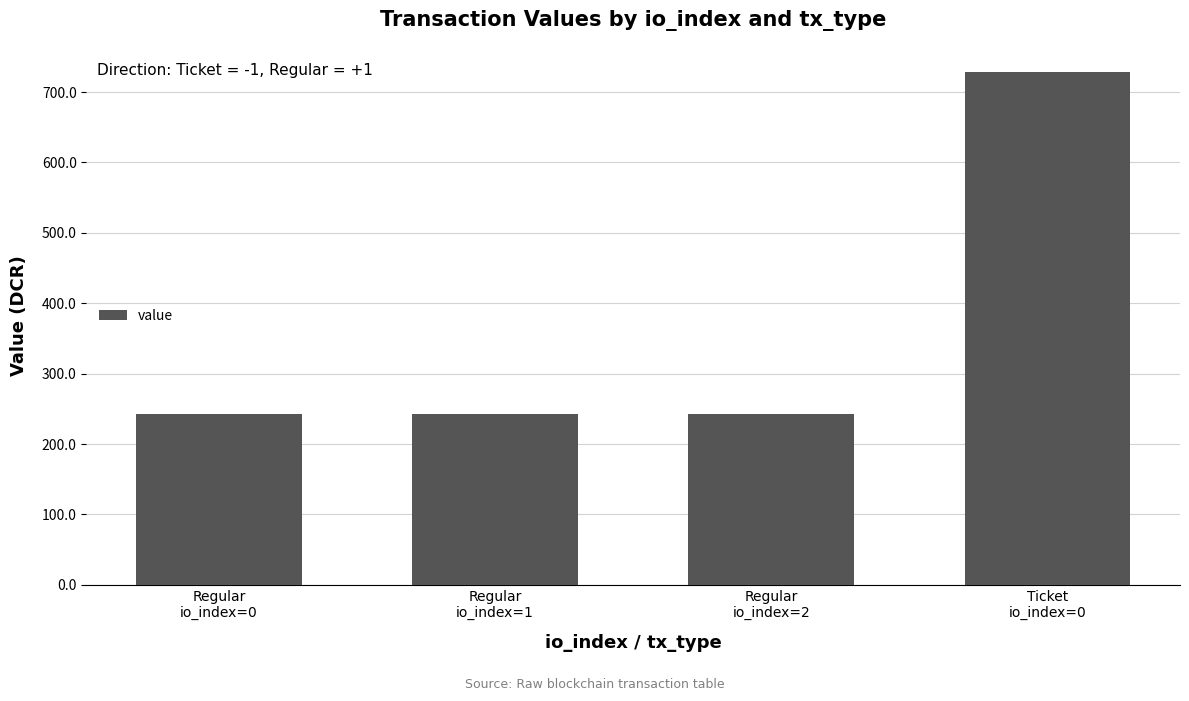

What is the label of the 4th bar from the right?

Regular
io_index=0